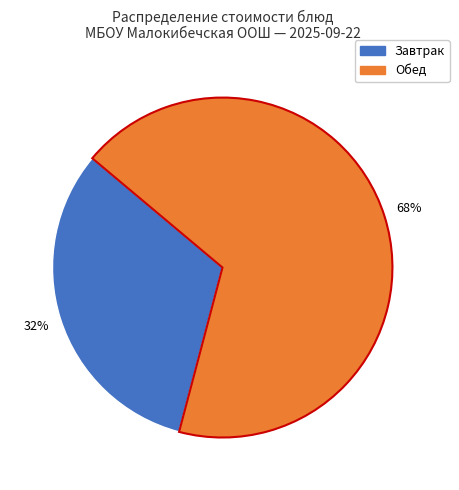

To the nearest percent, what is the difference between the largest and smallest slice percentages?

36%